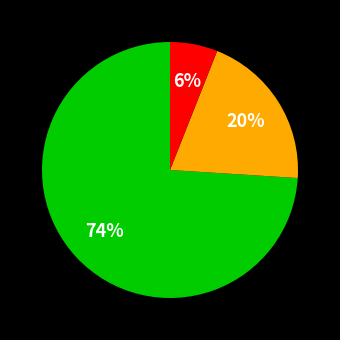

Is there a majority slice in this chart?

Yes